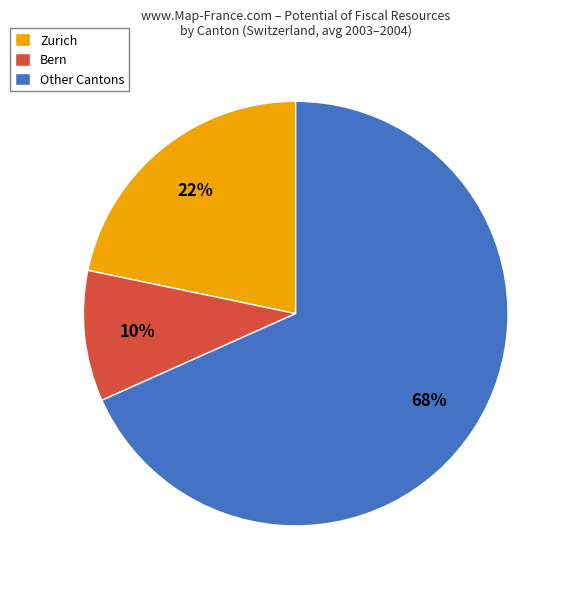

How many segments does this pie chart have?

3